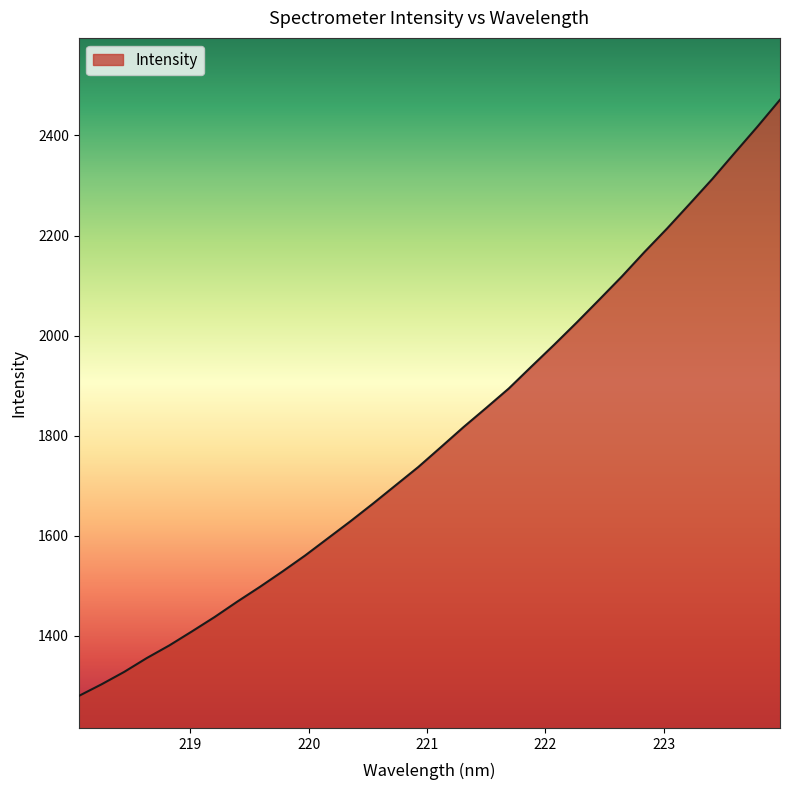

What is the minimum value shown in the chart?

1279.9